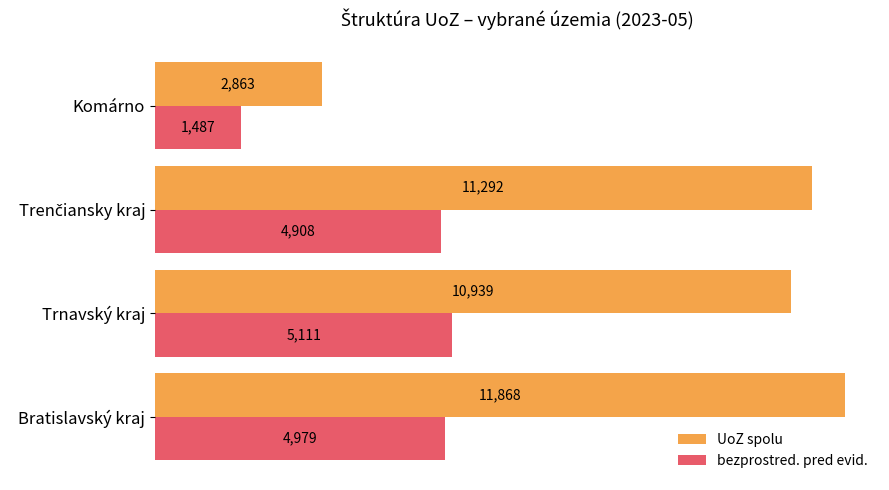

Which series has the widest spread of values?

UoZ spolu